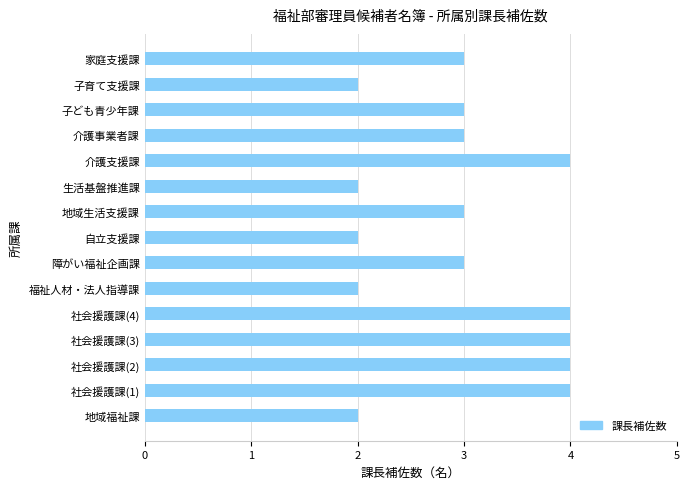

Is it true that the value at 介護事業者課 is 3?

True